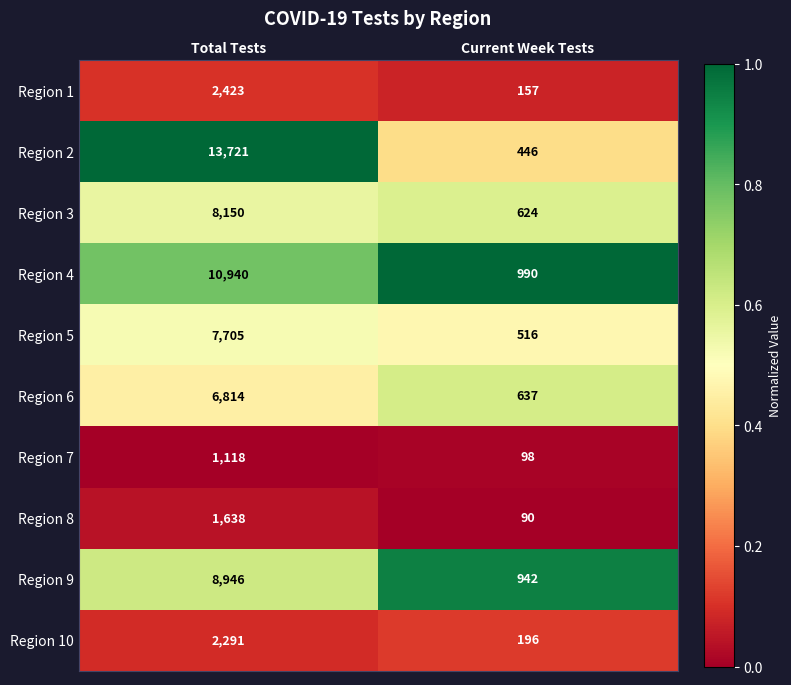

Which series has the largest total across all categories?

Region 2